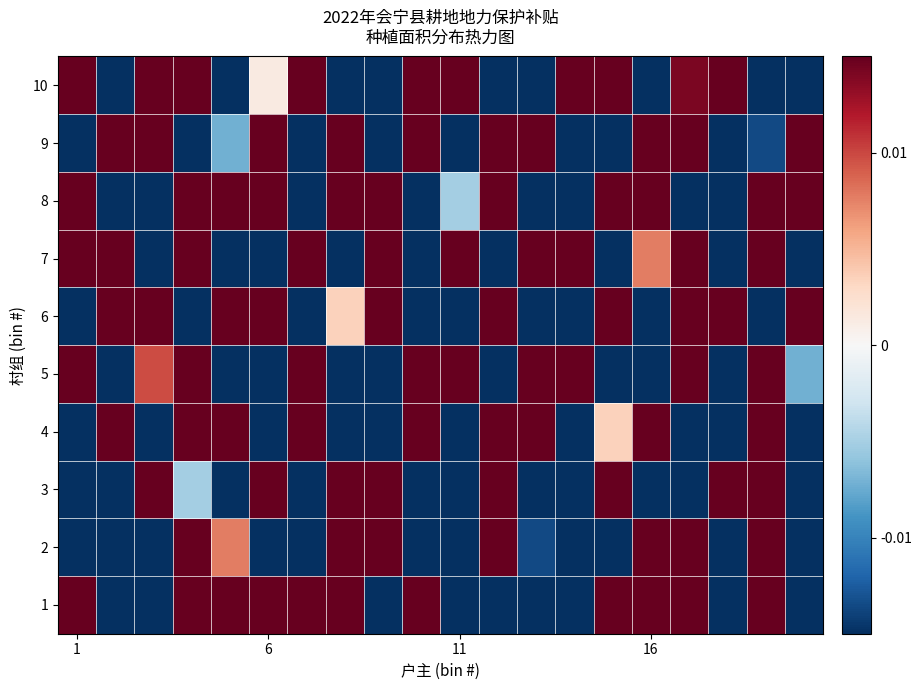

List the series in order of their peak value, highest first.

1, 4, 9, 10, 5, 7, 8, 6, 3, 2